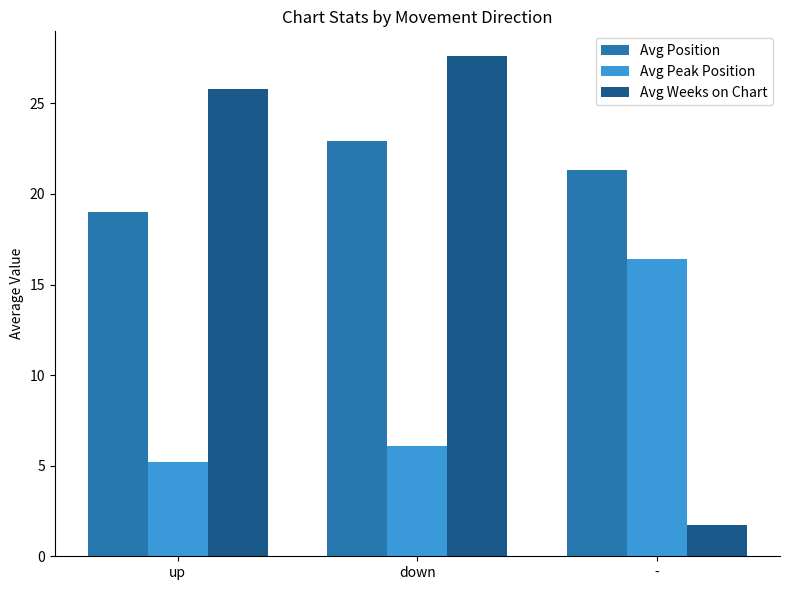

Reading left to right, transcribe all the data shown in this chart.

Avg Position: up=19.0	down=22.9	-=21.3
Avg Peak Position: up=5.2	down=6.1	-=16.4
Avg Weeks on Chart: up=25.8	down=27.6	-=1.7